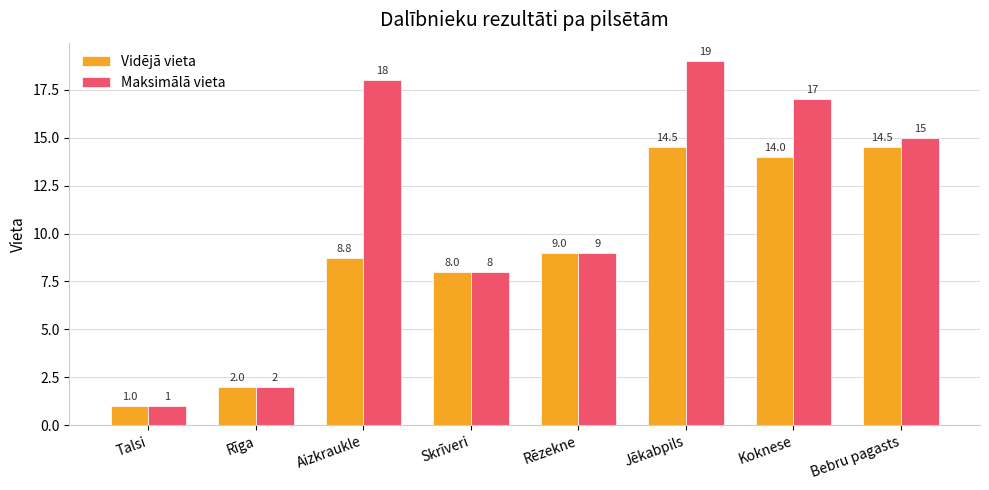

What is the difference between the maximum and second lowest values in the Maksimālā vieta series?

17.0